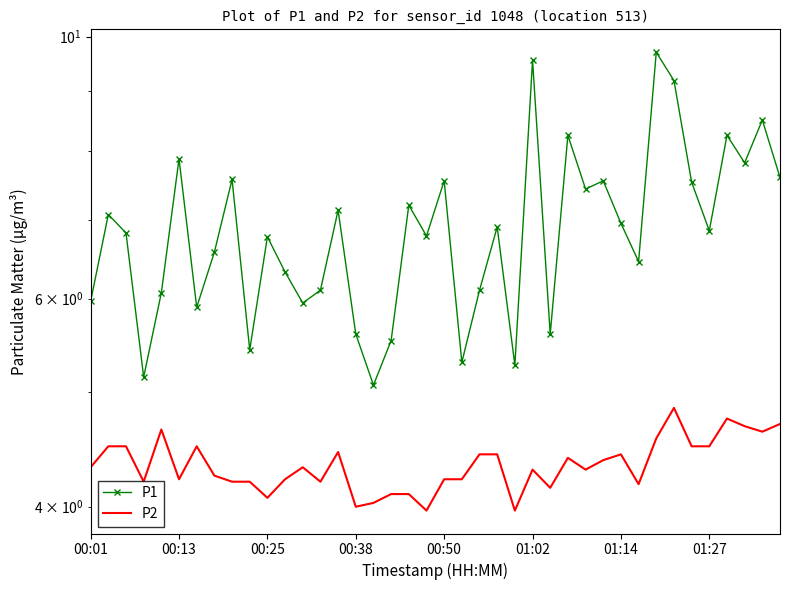

What are all the series names shown in the legend?

P1, P2